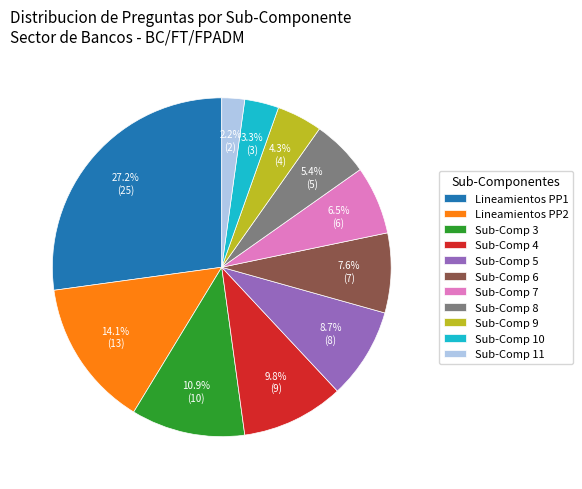

Rank the categories by value from lowest to highest.

Sub-Comp 11, Sub-Comp 10, Sub-Comp 9, Sub-Comp 8, Sub-Comp 7, Sub-Comp 6, Sub-Comp 5, Sub-Comp 4, Sub-Comp 3, Lineamientos PP2, Lineamientos PP1